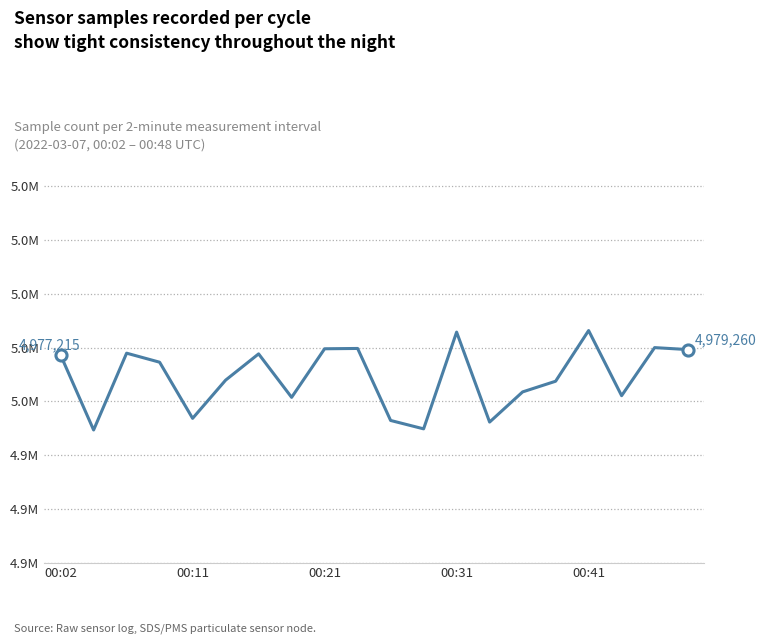

Does the chart have visible grid lines?

Yes